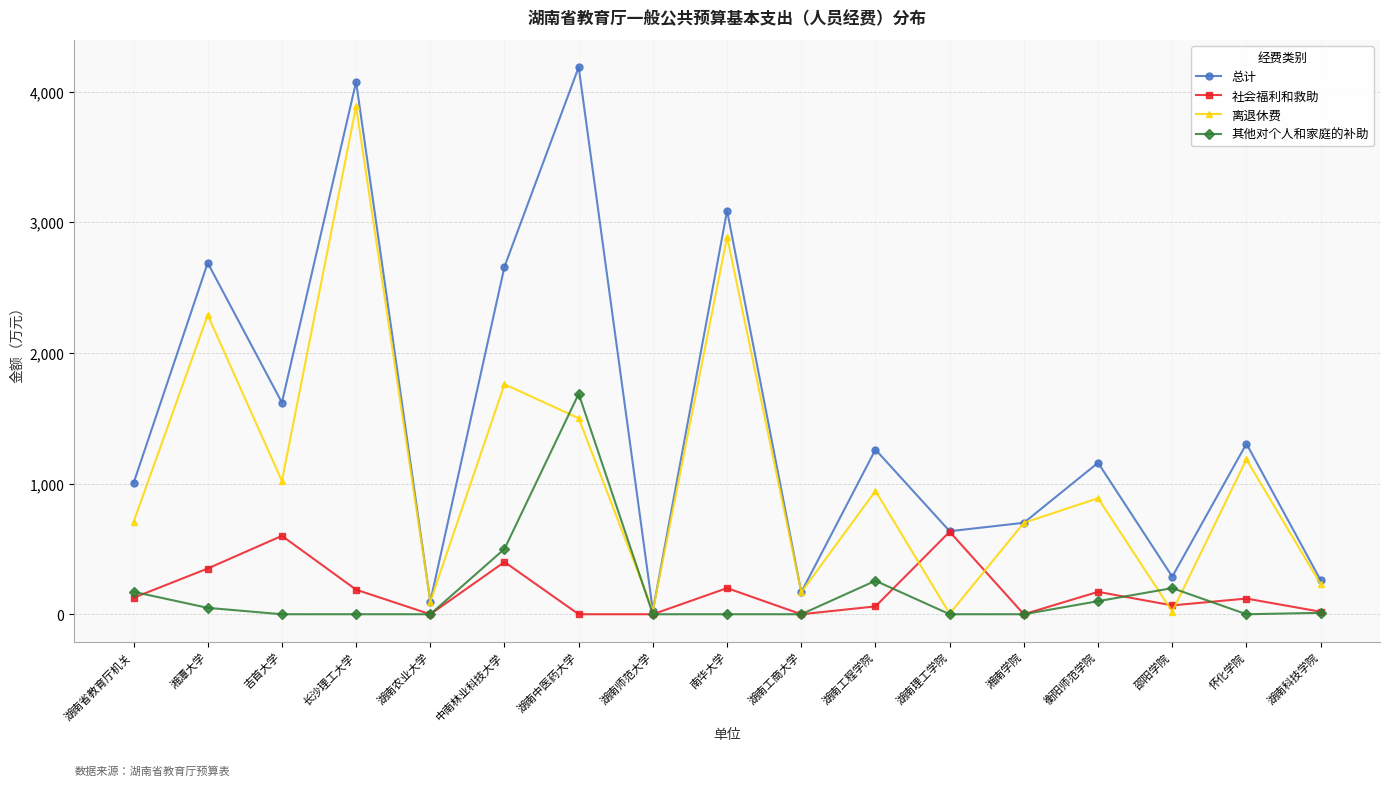

Which series has the largest range (max minus min)?

总计